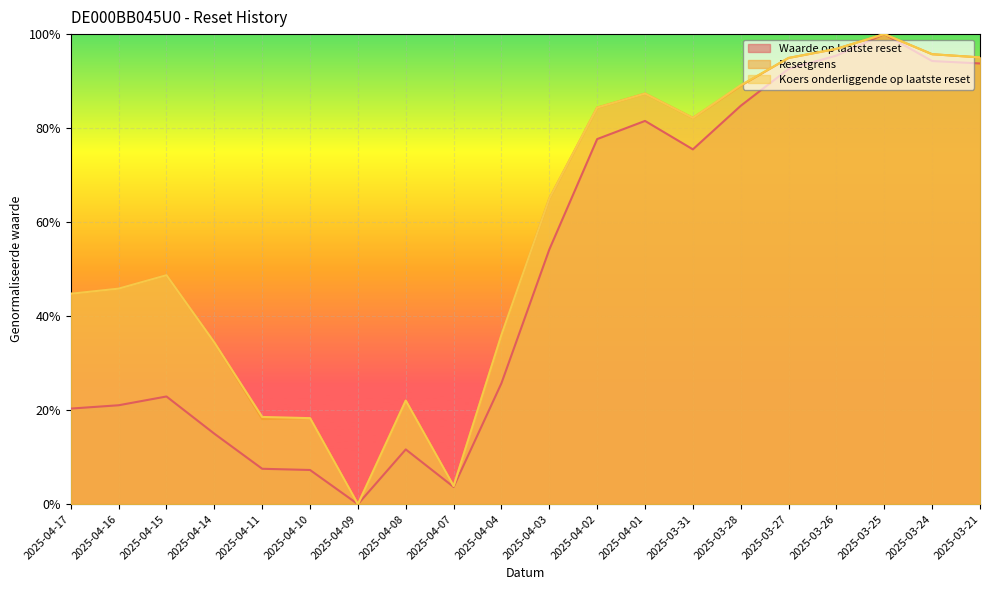

What is the difference between the second highest and second lowest values in the Koers onderliggende op laatste reset series?

0.9